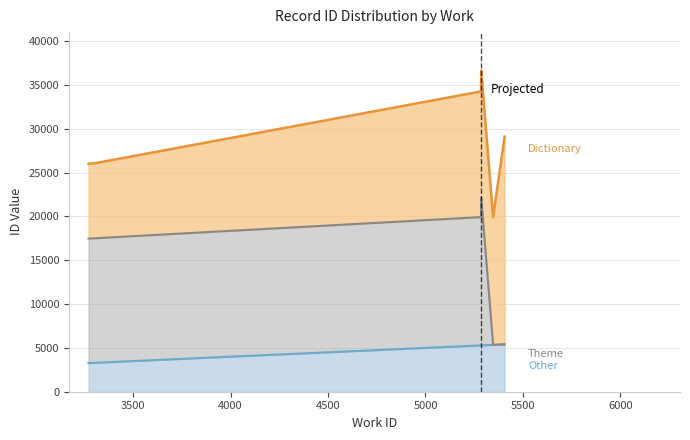

Is the value of Theme at 5347 greater than the value of Other at 3271?

Yes